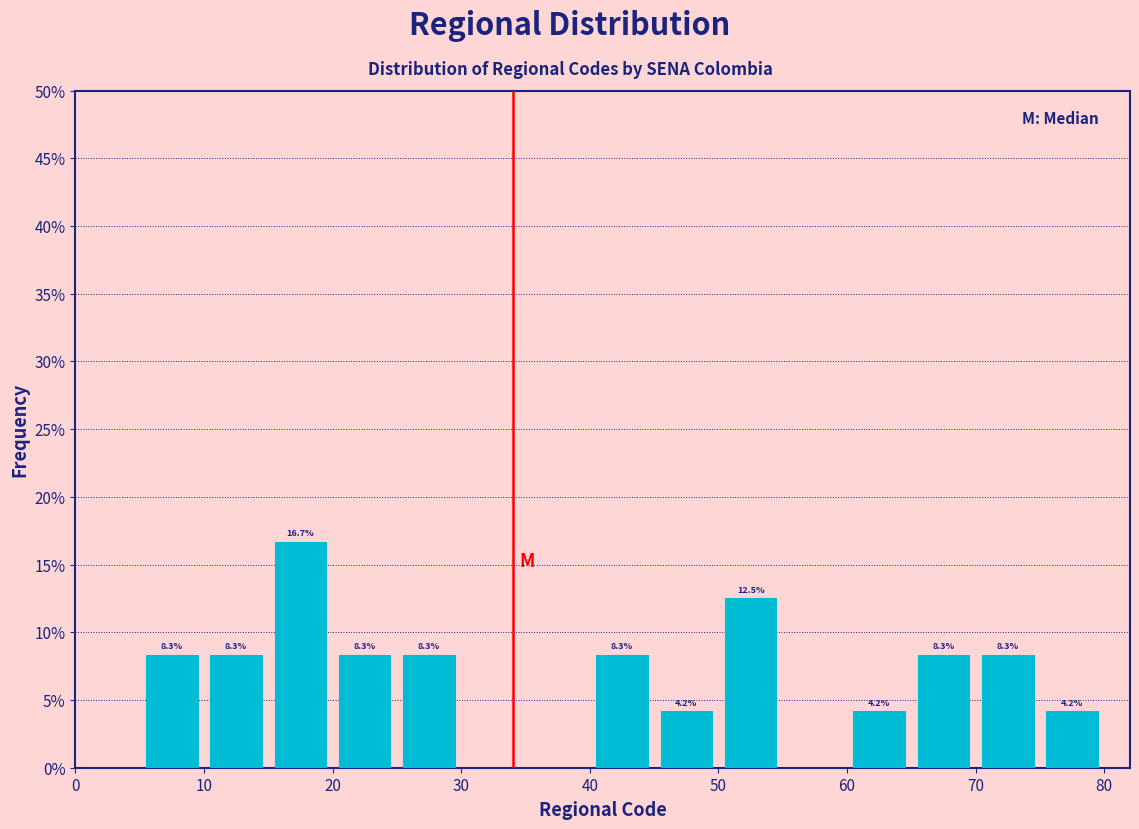

Over which range of the x-axis is the bar tallest?

15 to 20